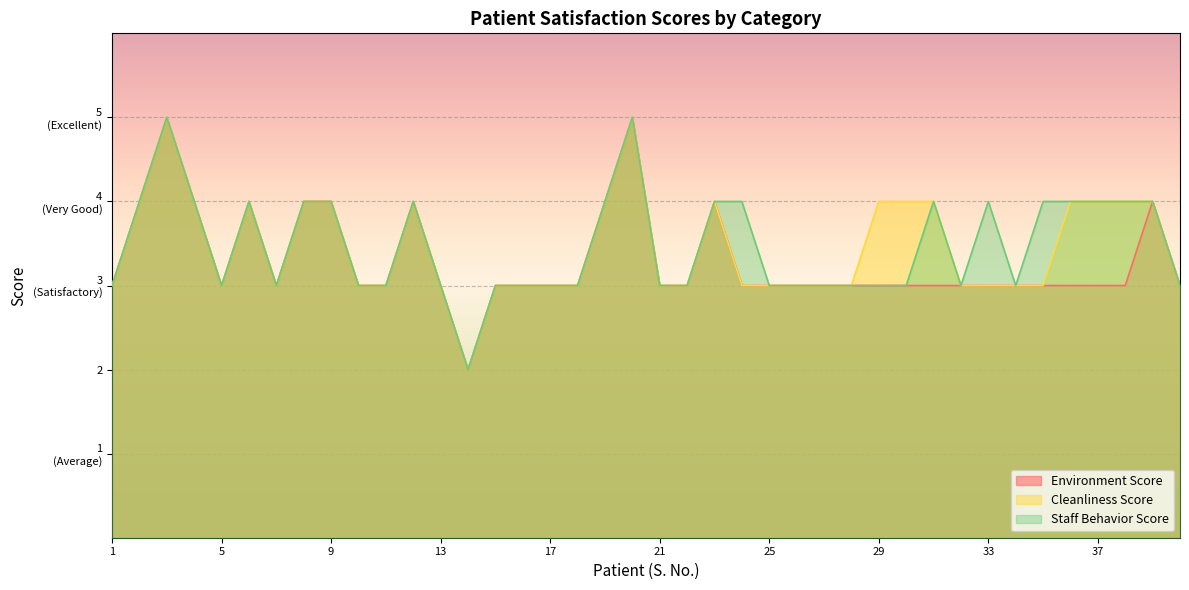

Reading left to right, transcribe all the data shown in this chart.

Environment Score: 1=3	2=4	3=5	4=4	5=3	6=4	7=3	8=4	9=4	10=3	11=3	12=4	13=3	14=2	15=3	16=3	17=3	18=3	19=4	20=5	21=3	22=3	23=4	24=3	25=3	26=3	27=3	28=3	29=3	30=3	31=3	32=3	33=3	34=3	35=3	36=3	37=3	38=3	39=4	40=3
Cleanliness Score: 1=3	2=4	3=5	4=4	5=3	6=4	7=3	8=4	9=4	10=3	11=3	12=4	13=3	14=2	15=3	16=3	17=3	18=3	19=4	20=5	21=3	22=3	23=4	24=3	25=3	26=3	27=3	28=3	29=4	30=4	31=4	32=3	33=3	34=3	35=3	36=4	37=4	38=4	39=4	40=3
Staff Behavior Score: 1=3	2=4	3=5	4=4	5=3	6=4	7=3	8=4	9=4	10=3	11=3	12=4	13=3	14=2	15=3	16=3	17=3	18=3	19=4	20=5	21=3	22=3	23=4	24=4	25=3	26=3	27=3	28=3	29=3	30=3	31=4	32=3	33=4	34=3	35=4	36=4	37=4	38=4	39=4	40=3